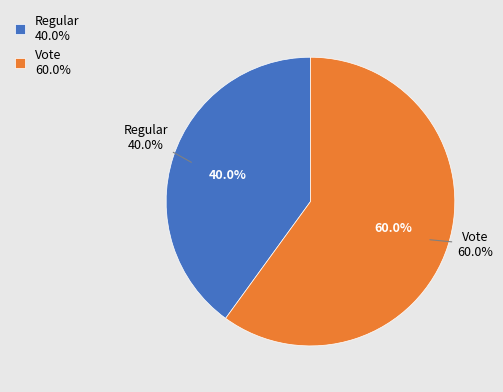

To the nearest percent, what is the difference between the largest and smallest slice percentages?

20%